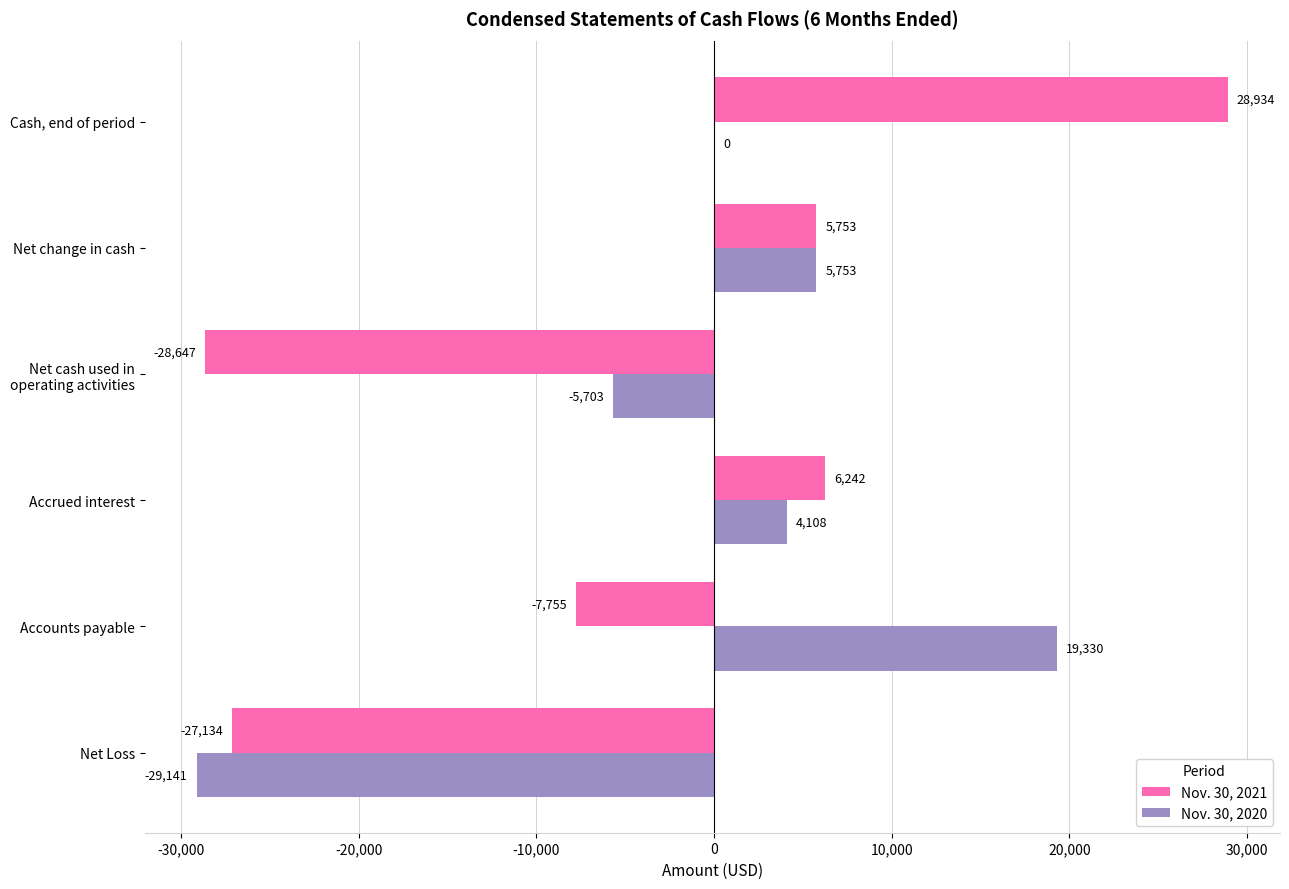

How many categories are shown in the chart?

6